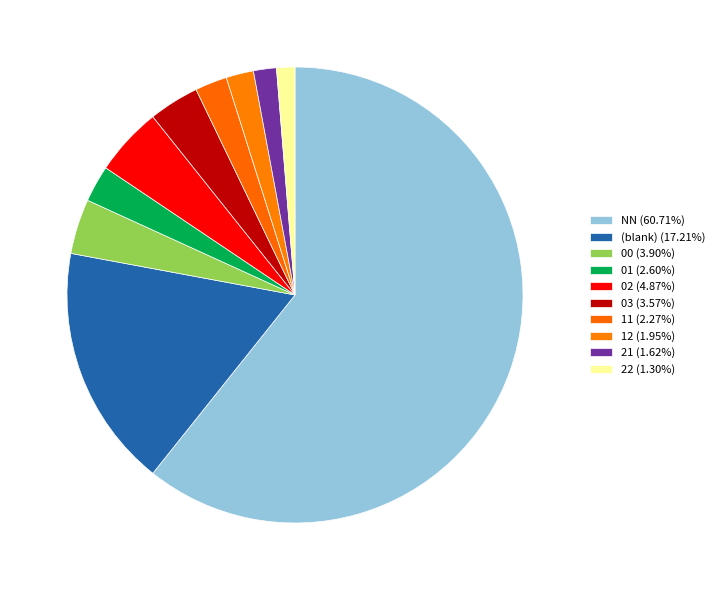

Count the number of slices in the pie.

10